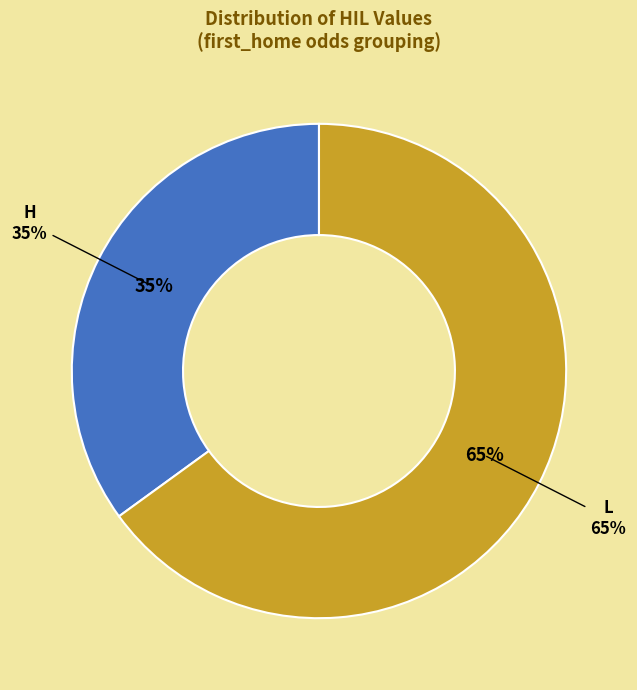

To the nearest percent, what is the average slice percentage?

50%